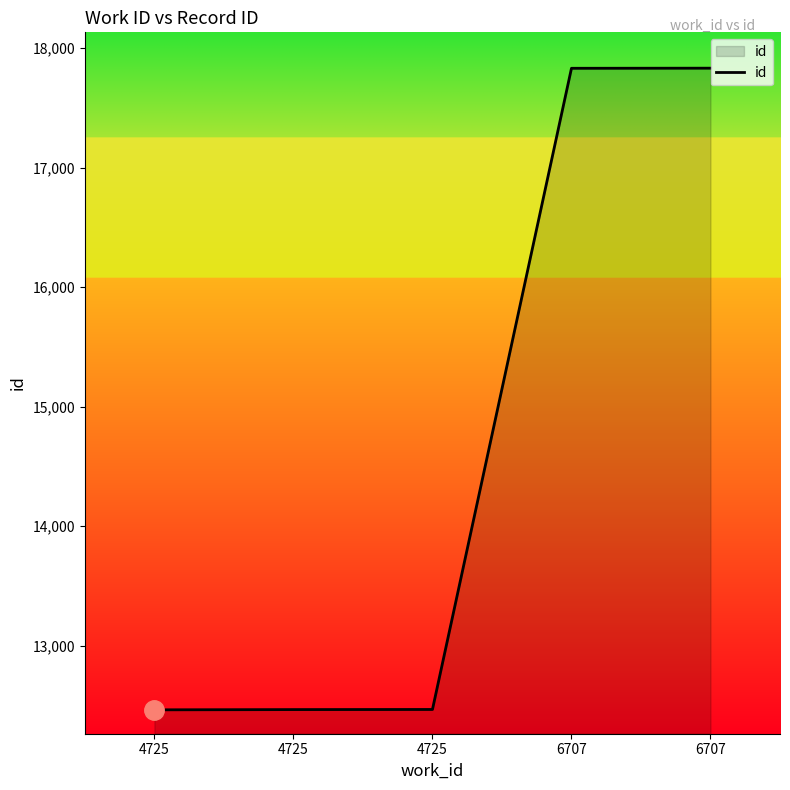

How many lines are shown in the chart?

1